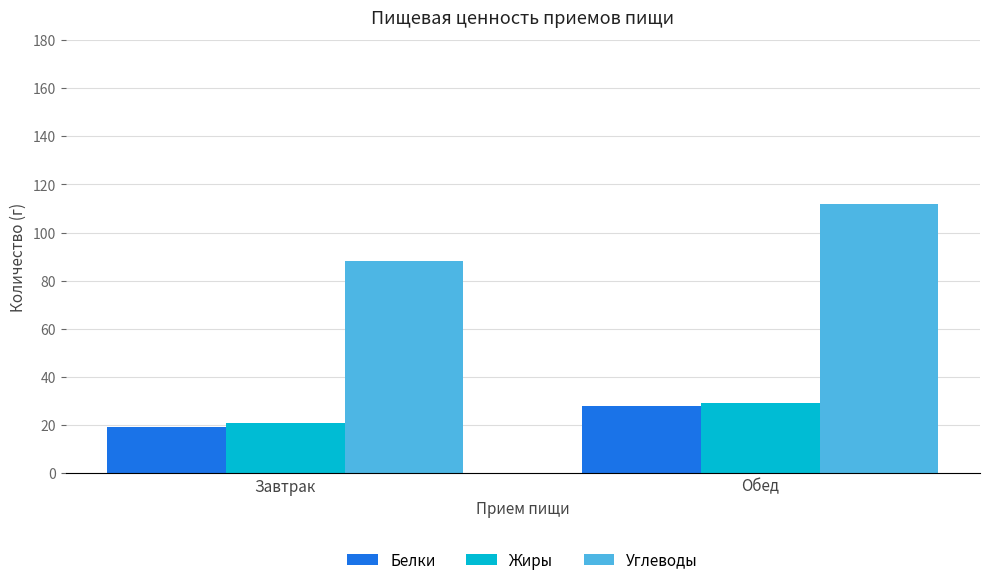

What position from the right is Обед?

1